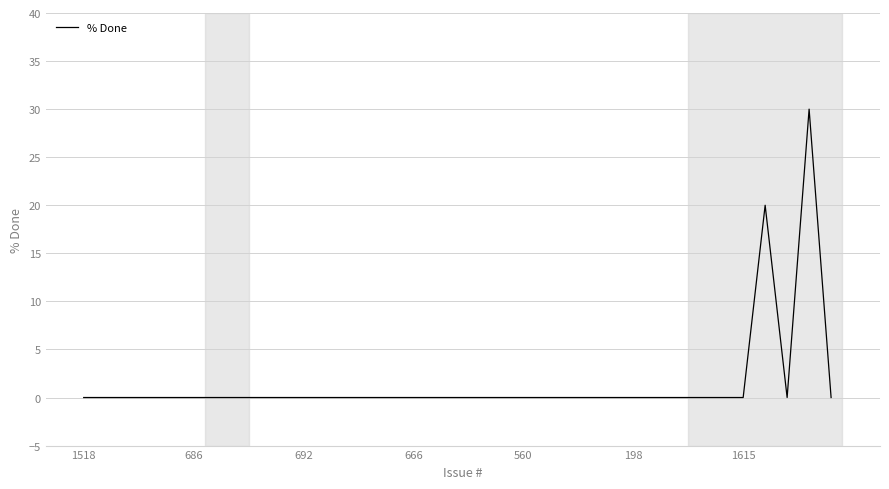

Reading left to right, extract all data points from this chart.

0	0	0	0	0	0	0	0	0	0	0	0	0	0	0	0	0	0	0	0	0	0	0	0	0	0	0	0	0	0	0	20	0	30	0